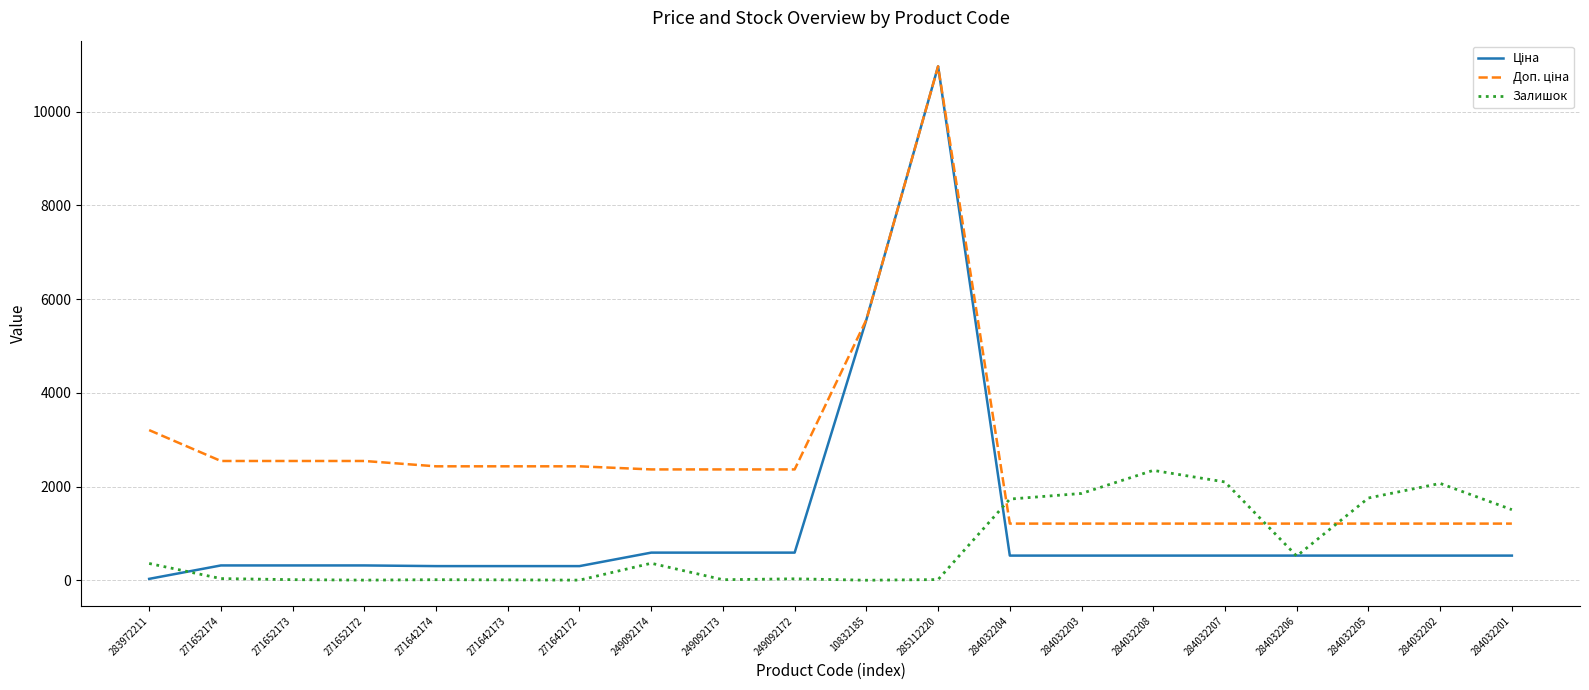

Which category has the highest value in the Залишок series?

284032208